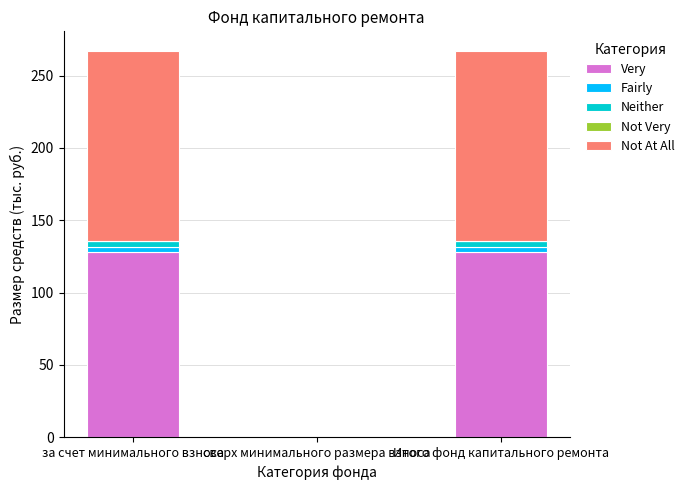

What is the maximum value for Very?

128.1